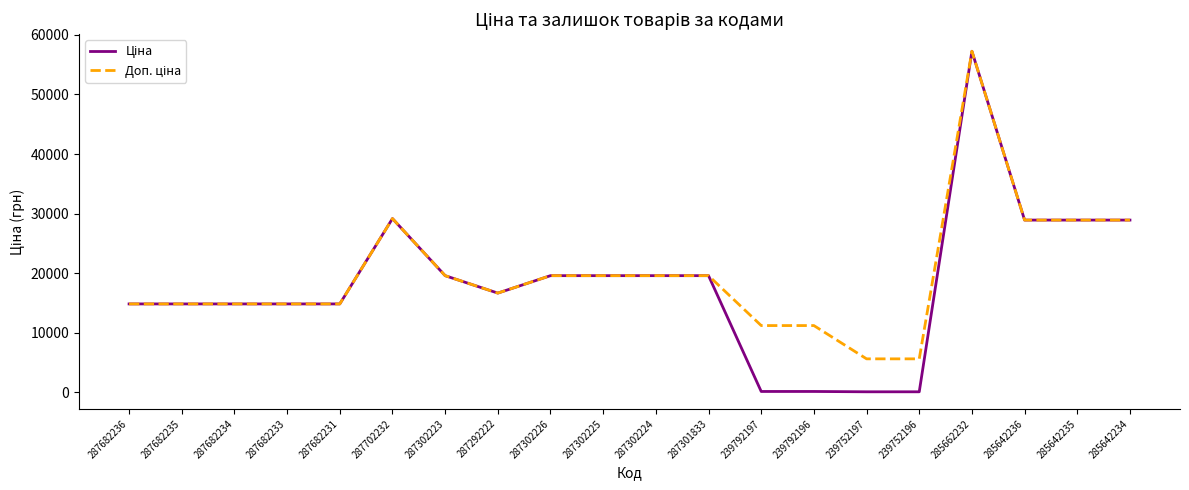

What is the maximum value shown in the chart?

57258.0